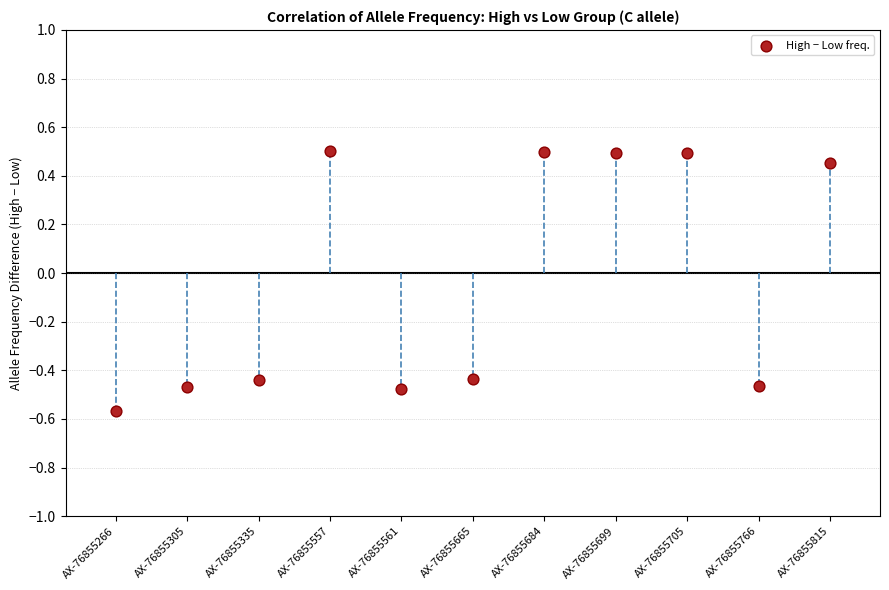

What is the range of Y values (max minus min)?

1.1